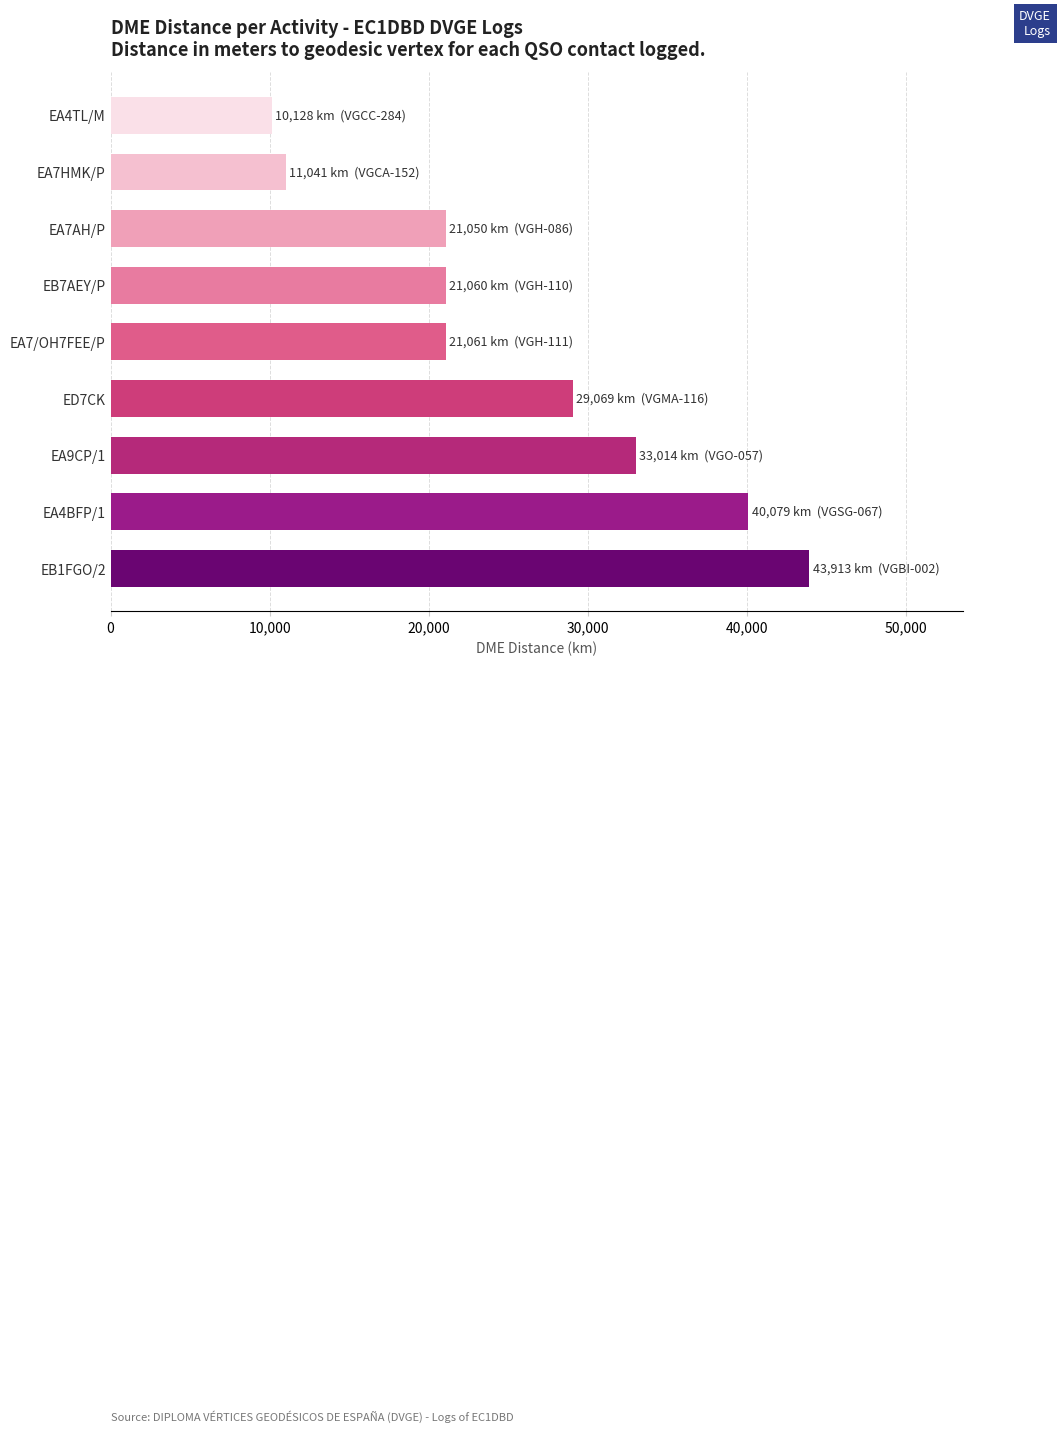

Is it true that the value at EA7HMK/P is 11041?

True